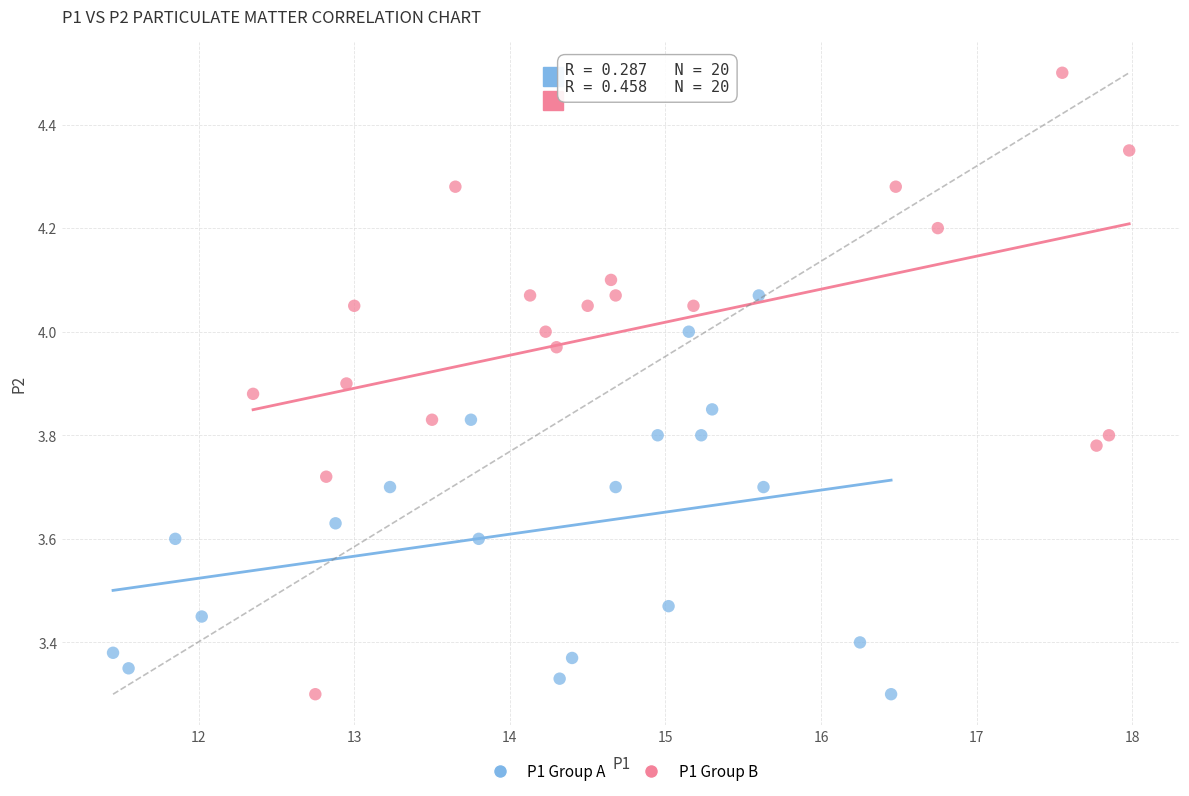

Which series contains the highest Y value?

P1 Group B